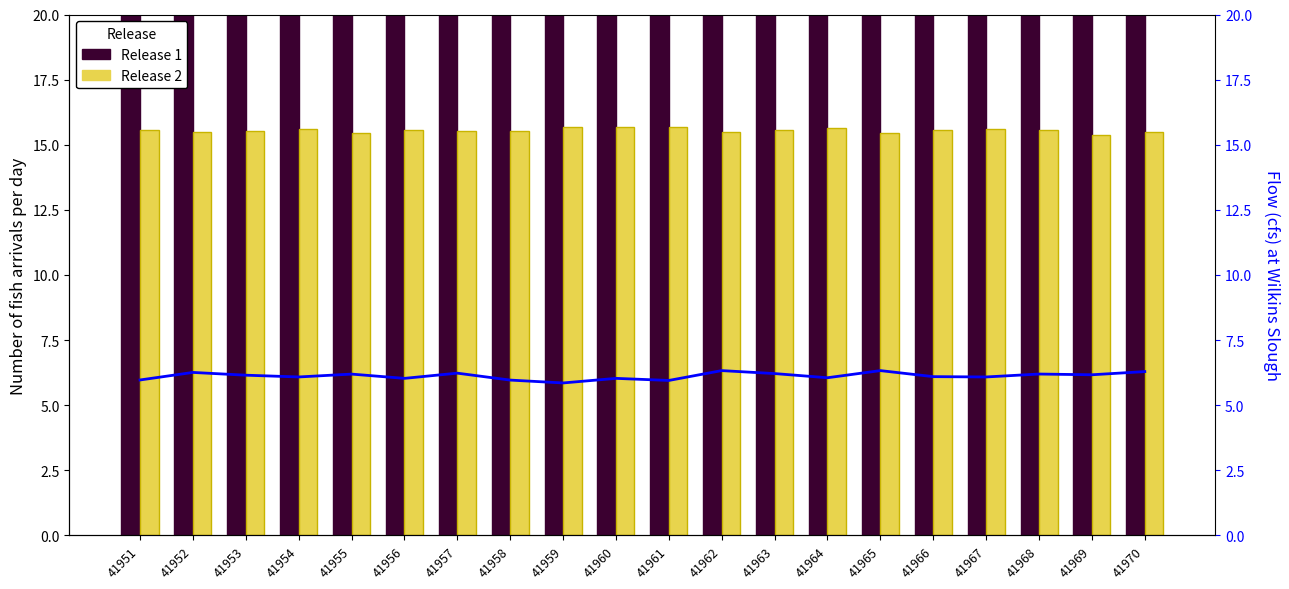

What is the minimum value for Release 2?

15.4